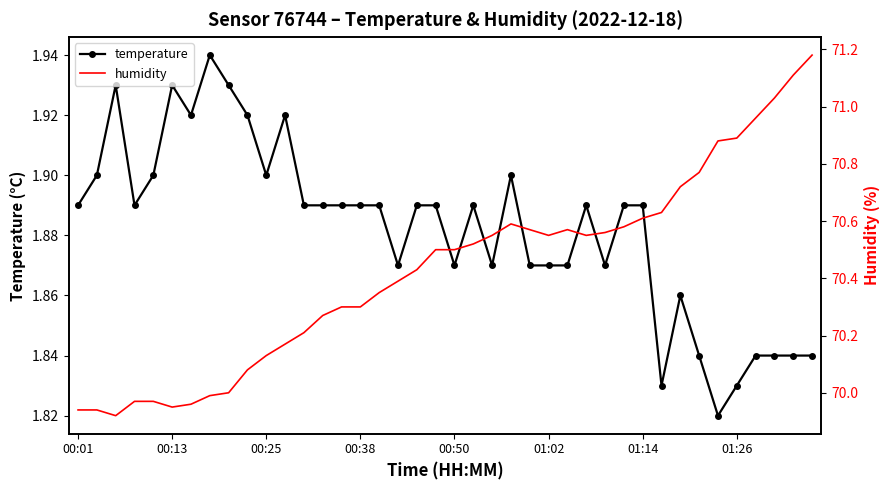

True or false: temperature and humidity cross at least once.

False